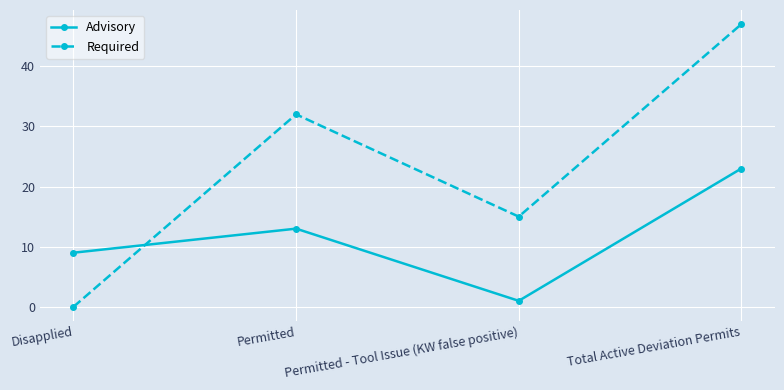

Reading left to right, extract all data points from this chart.

Advisory: 9	13	1	23
Required: 0	32	15	47